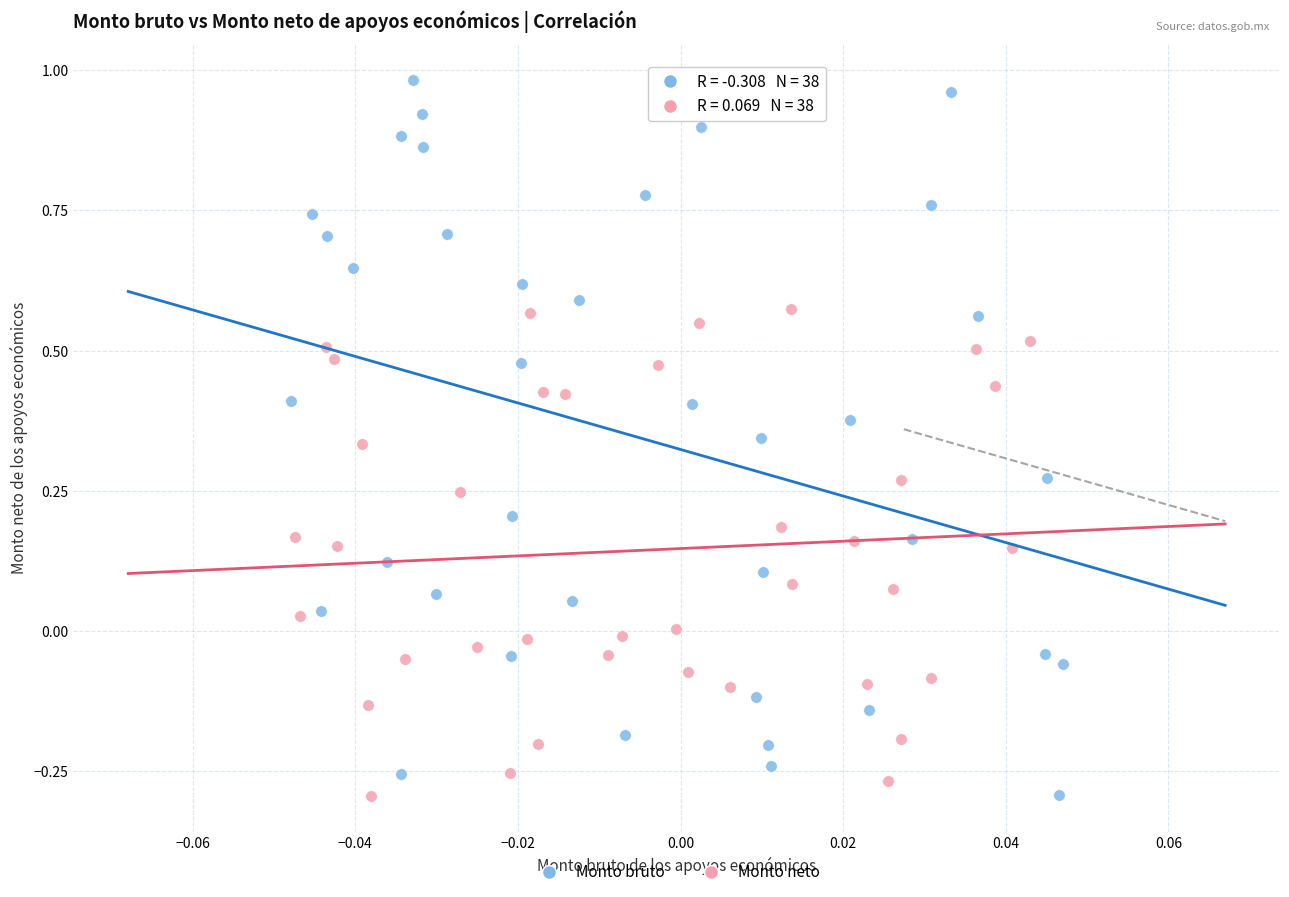

Which series has the largest Y range (max minus min)?

Monto bruto